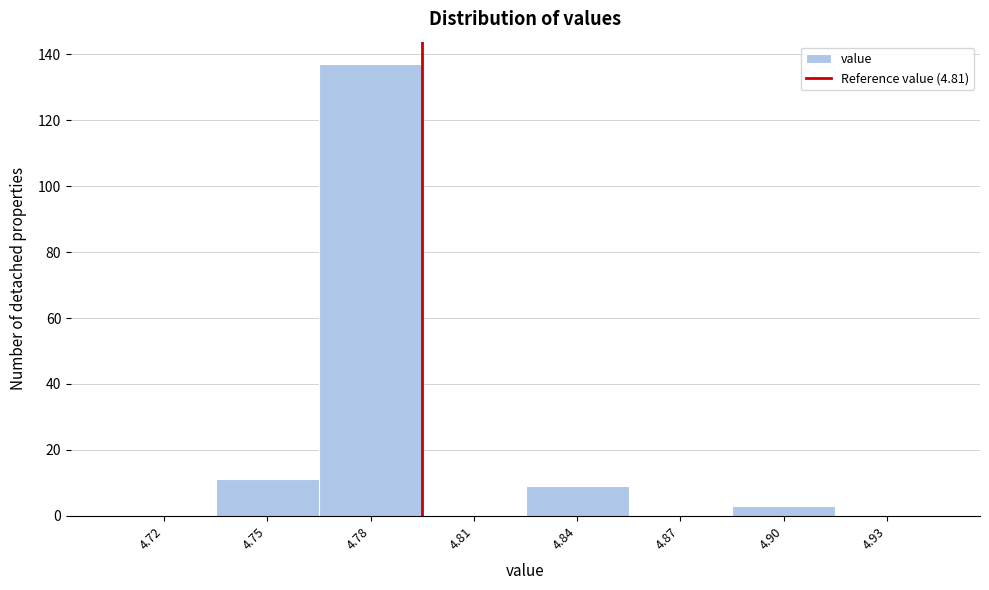

Reading left to right, what are all the values shown in this chart?

4.72=0	4.75=11	4.78=137	4.81=0	4.84=9	4.87=0	4.90=3	4.93=0